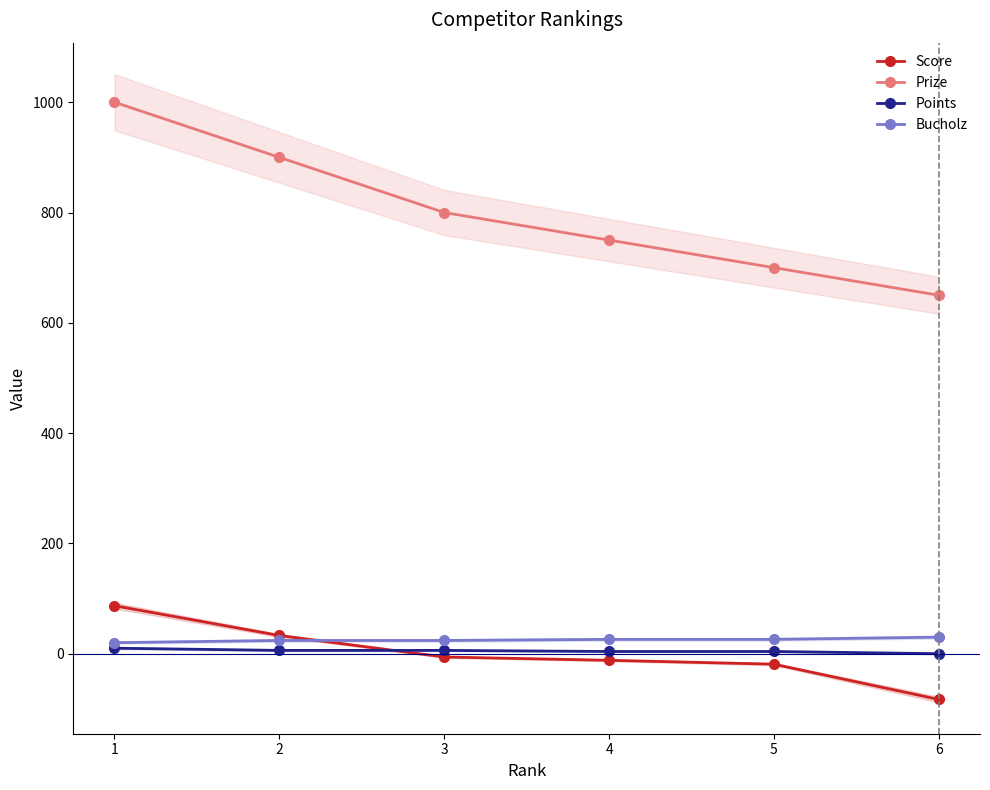

The value of Bucholz at 5 is 26. True or false?

True